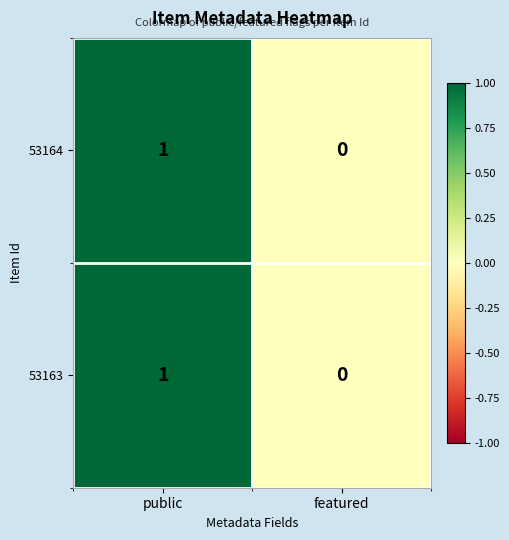

The value of 53163 at public is 1. True or false?

True